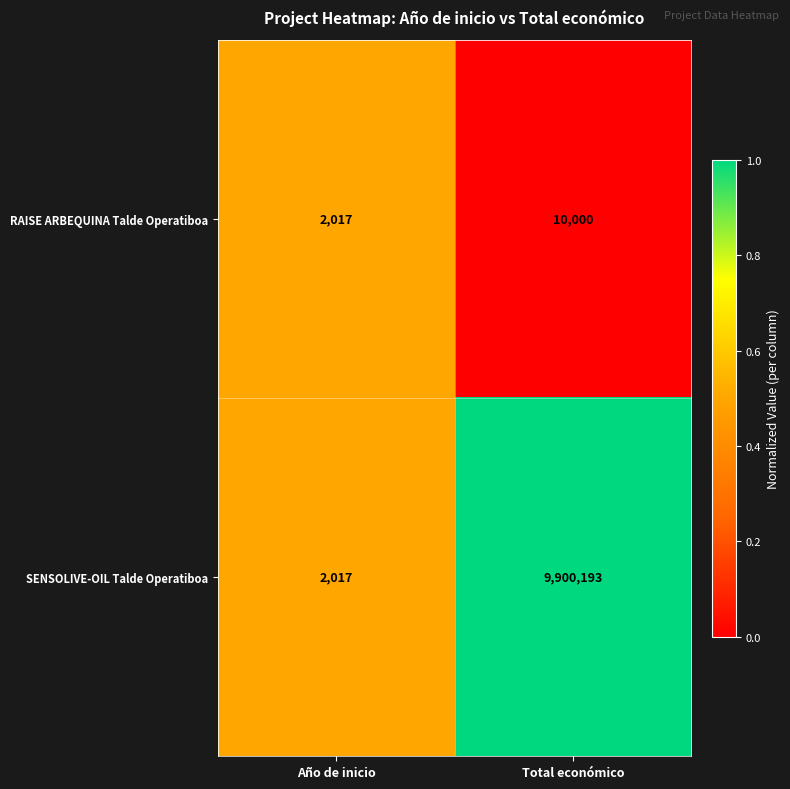

What is the sum of the SENSOLIVE-OIL Talde Operatiboa values at Año de inicio and Total económico?

9902210